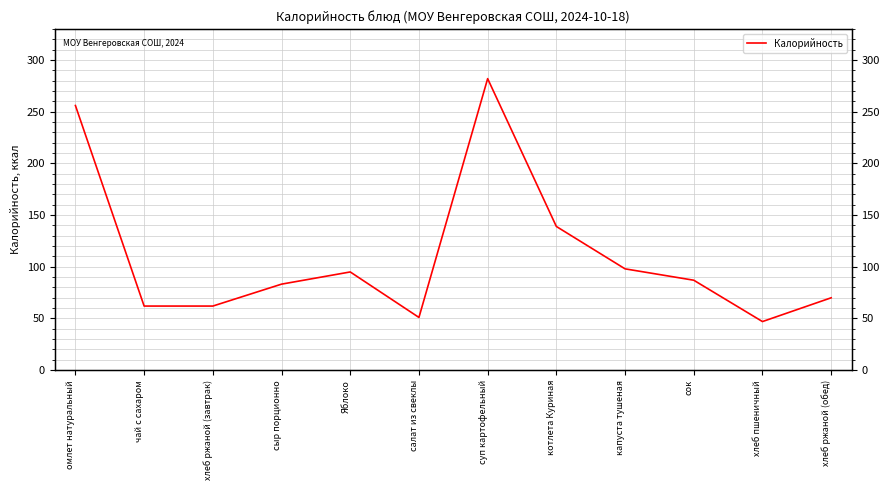

What is the label of the 6th point from the left?

салат из свеклы